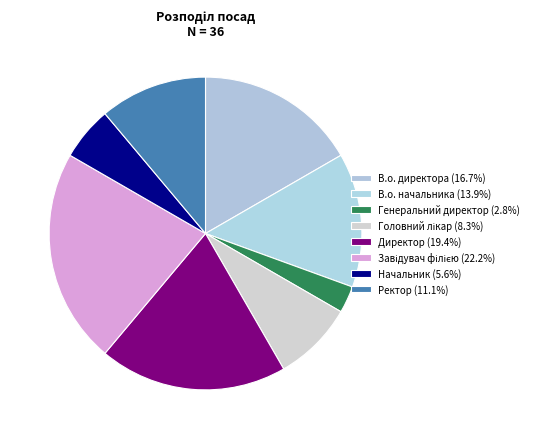

What is the largest slice in the pie chart?

Завідувач філією